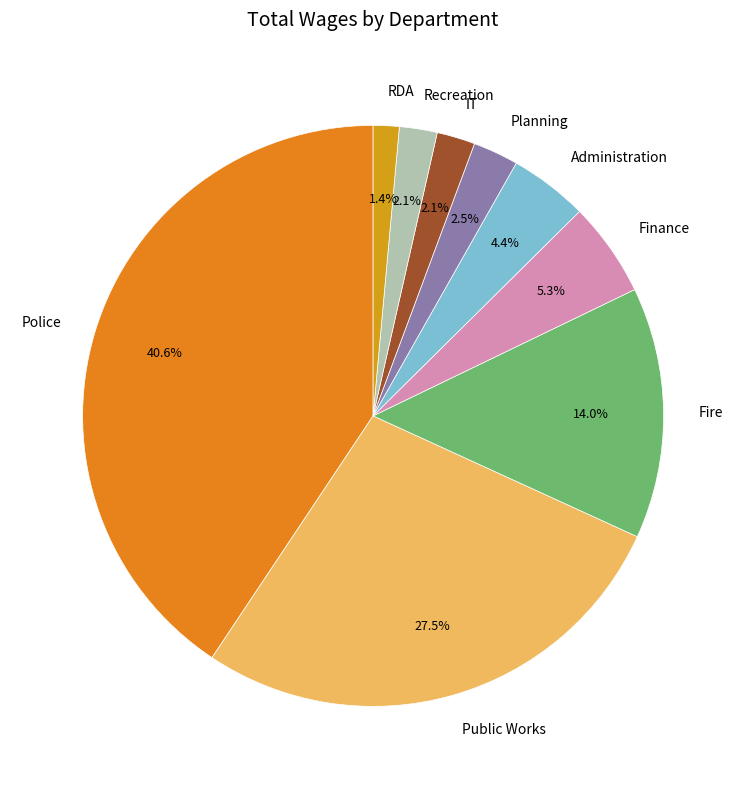

What is the total percentage of Fire and IT?

16.1%